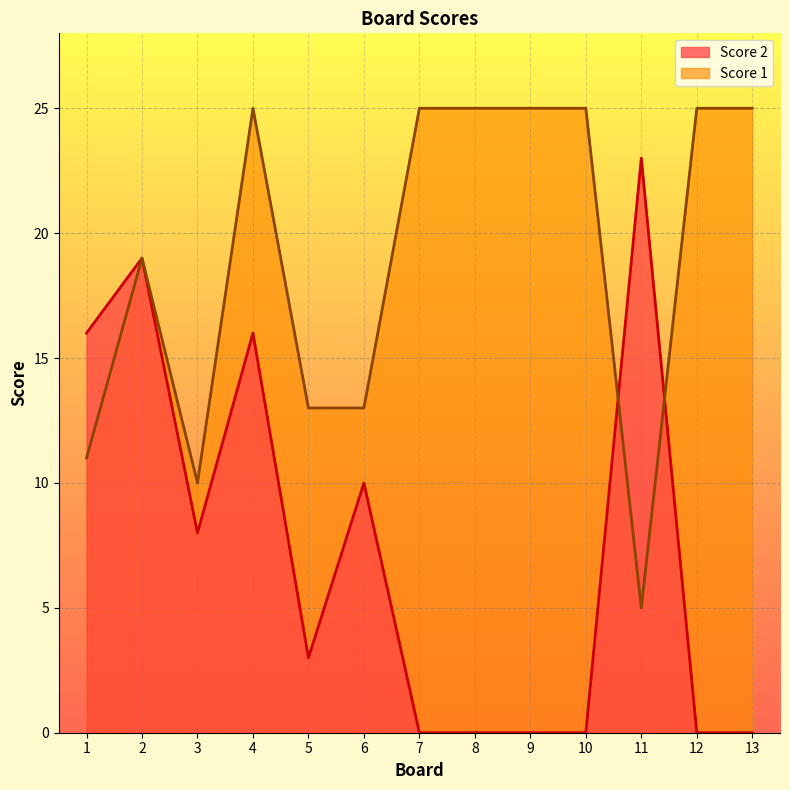

Reading left to right, extract all data points from this chart.

Score 2: 16	19	8	16	3	10	0	0	0	0	23	0	0
Score 1: 11	19	10	25	13	13	25	25	25	25	5	25	25